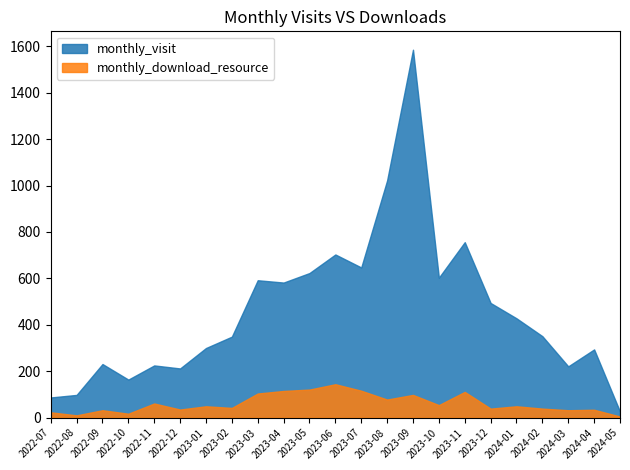

Reading left to right, extract all data points from this chart.

monthly_visit: 87	98	231	164	225	212	300	349	592	582	623	703	647	1022	1585	603	756	494	428	351	221	294	26
monthly_download_resource: 23	10	32	17	61	35	49	42	104	115	121	144	116	78	98	54	111	39	49	39	32	34	5